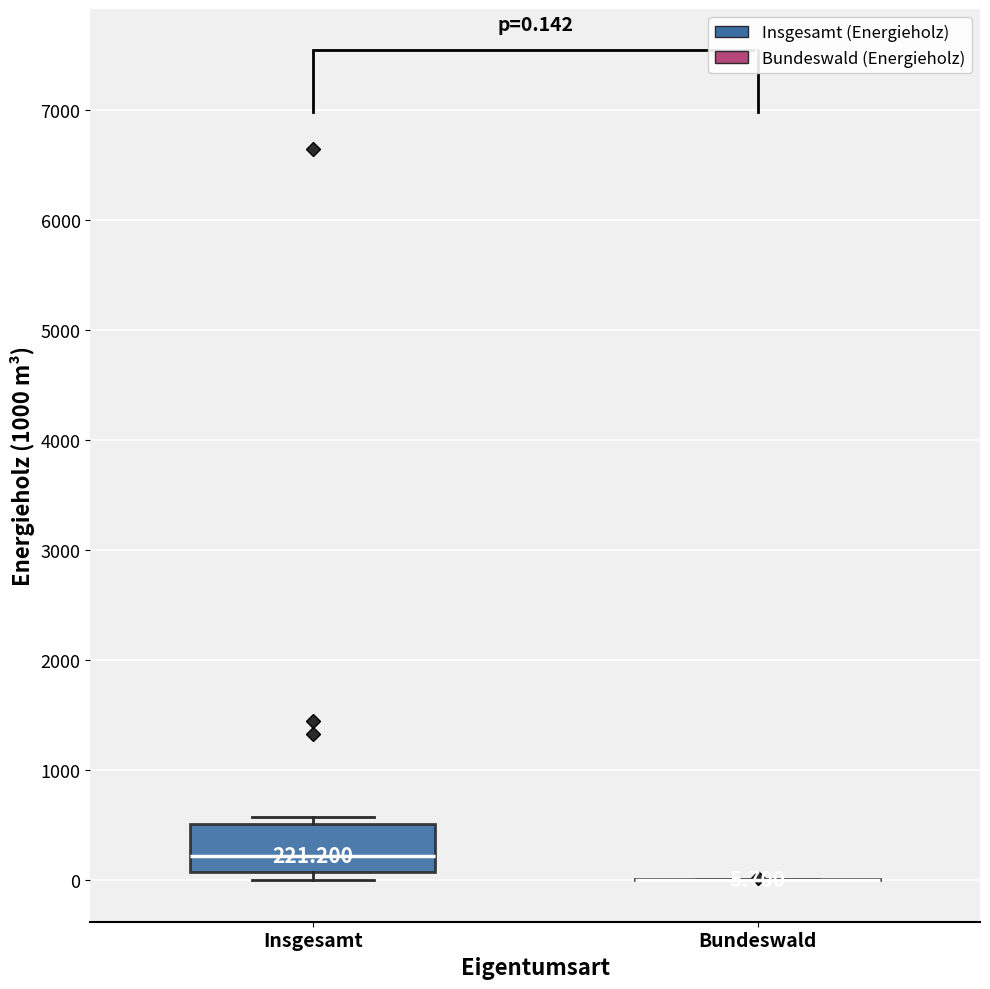

Comparing the boxes themselves (not the whiskers), which one is the tallest?

Insgesamt